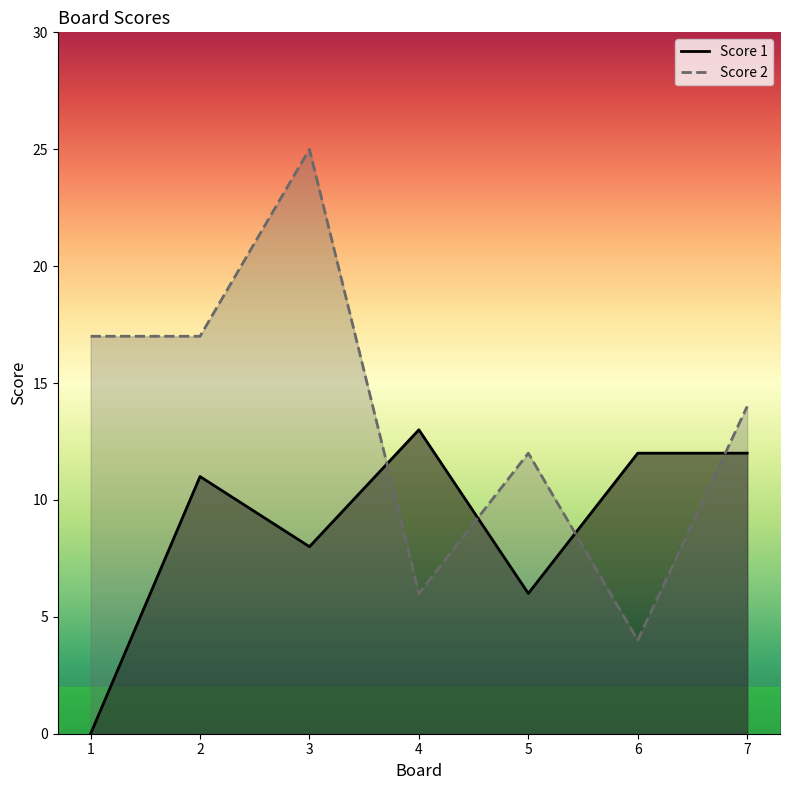

Where does the Score 1 series first go above 11?

4